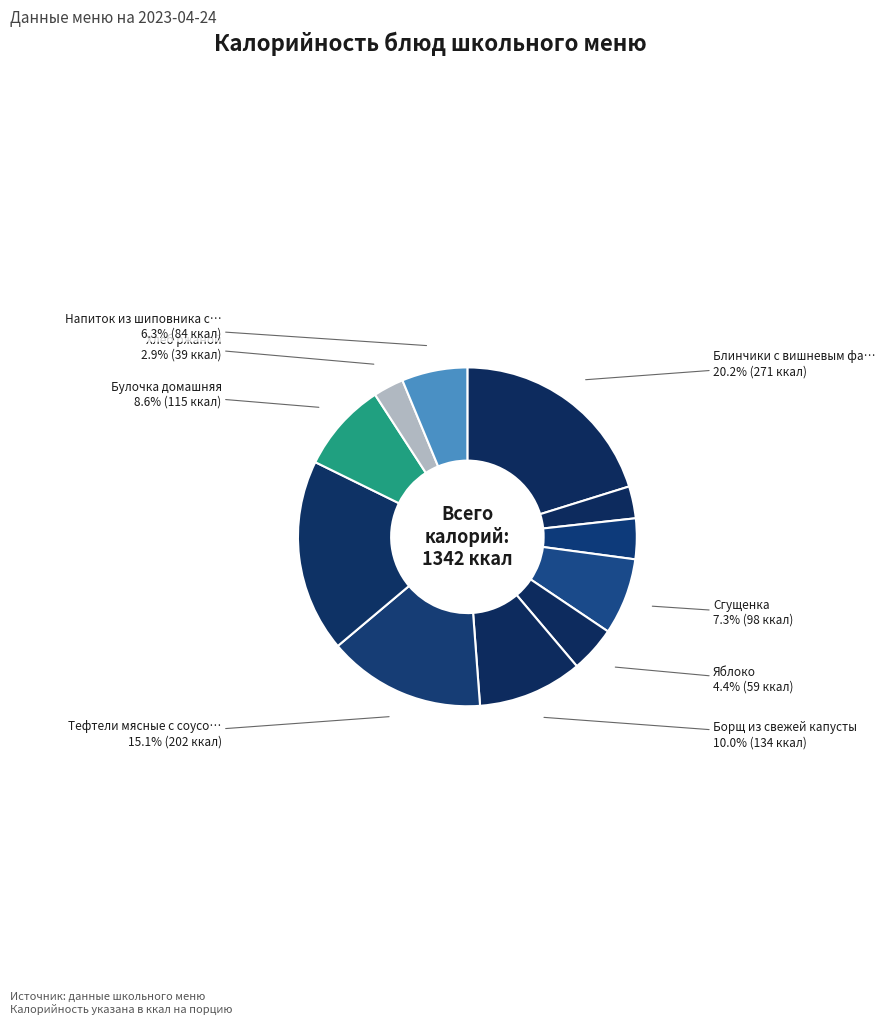

How many slices are in this pie chart?

11